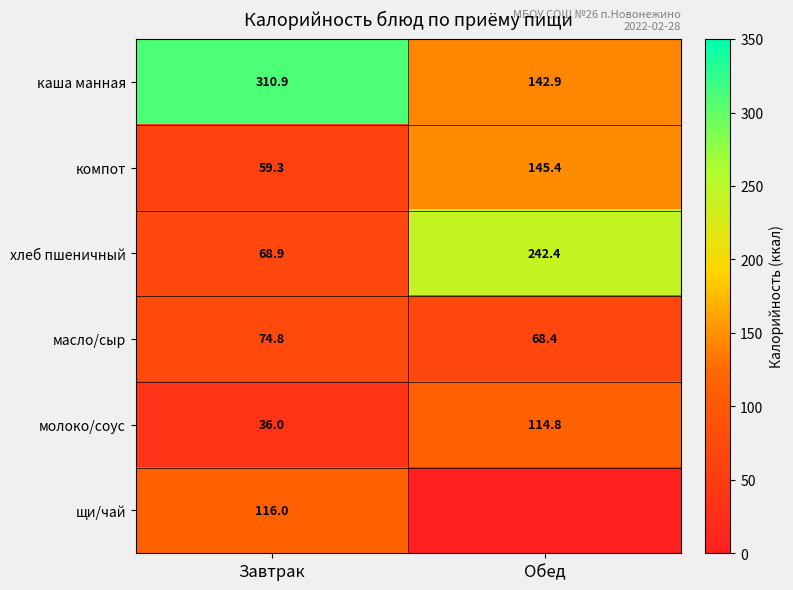

What is the difference between the highest and lowest values at Завтрак?

274.9